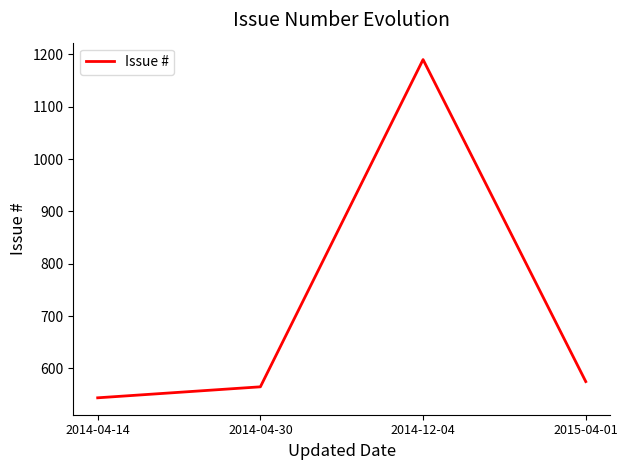

At which category does the data reach its first local peak?

2014-12-04